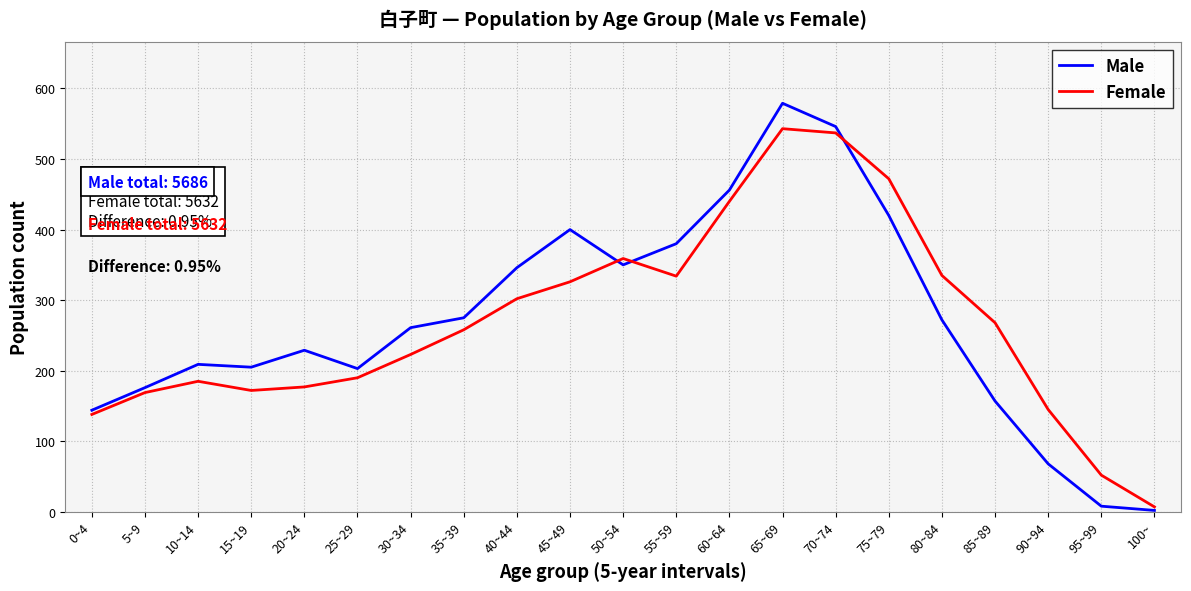

Which series has the largest range (max minus min)?

Male